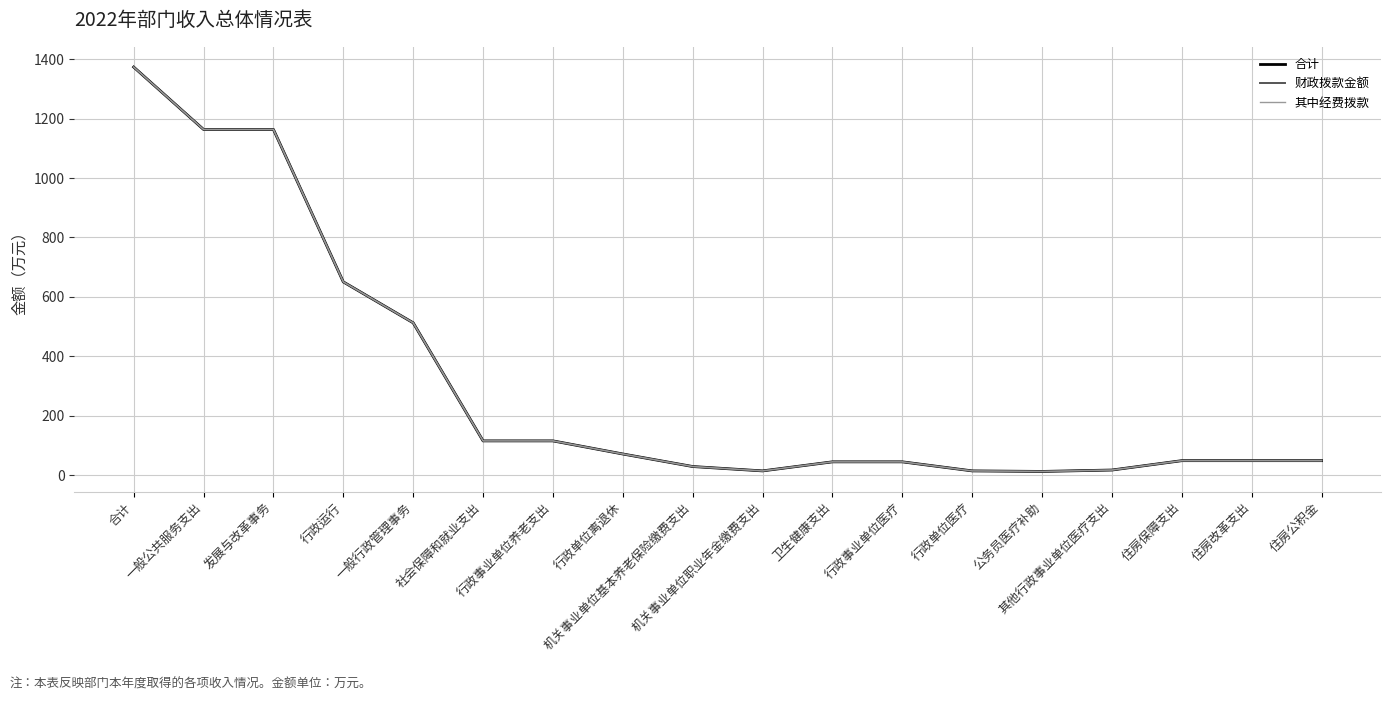

Does the chart display data point markers on the line(s)?

No